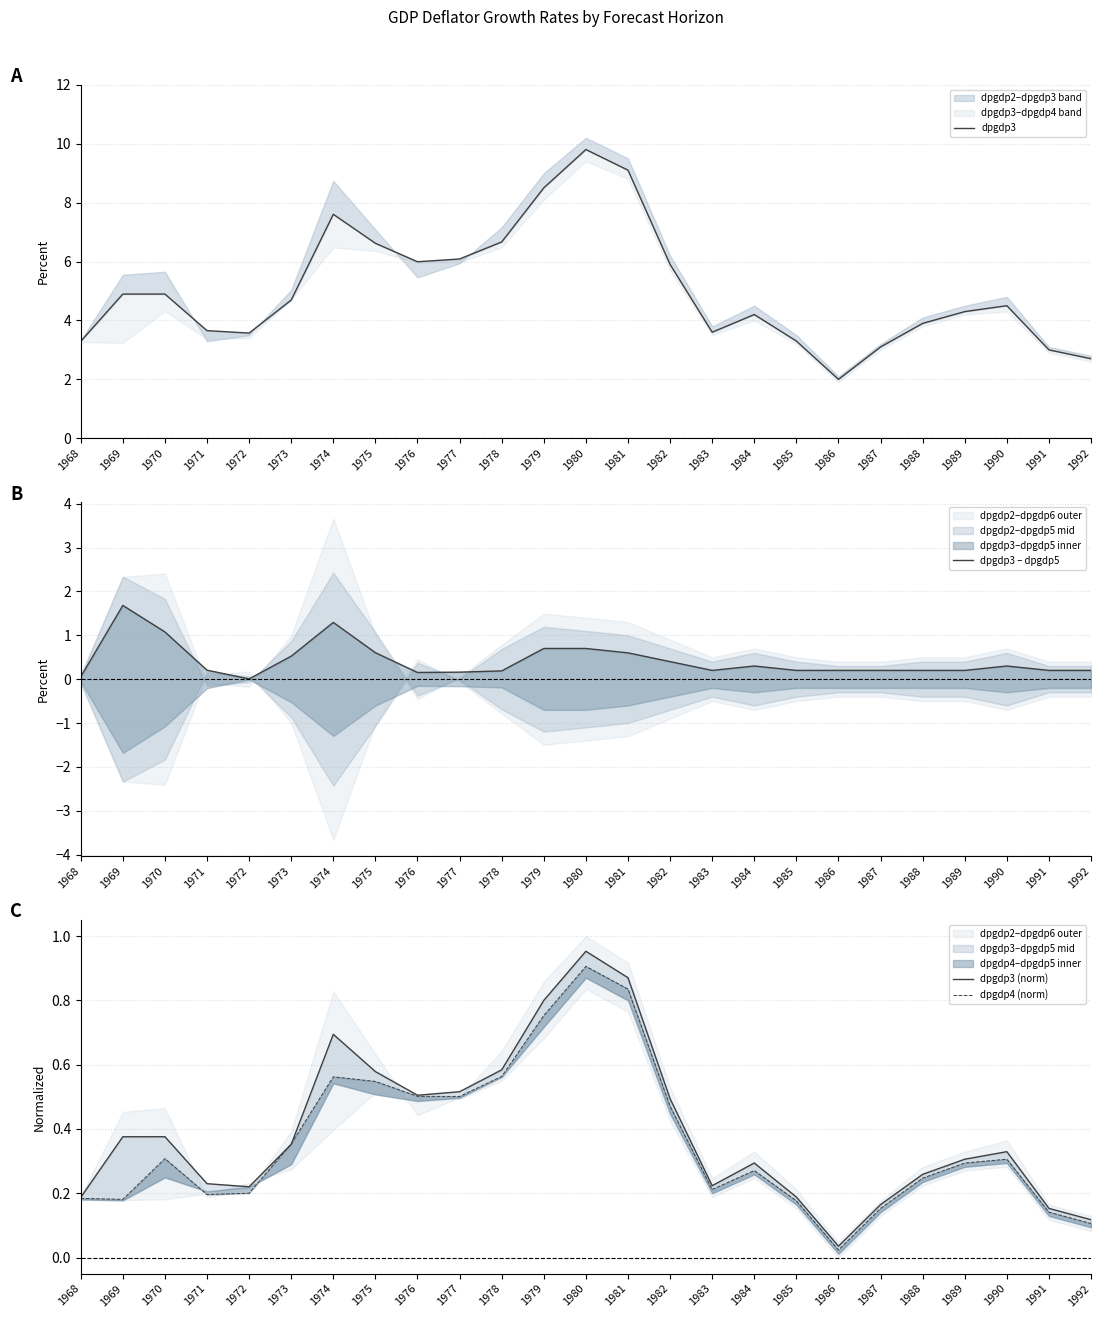

Reading left to right, transcribe all the data shown in this chart.

dpgdp3: 3.3	4.9	4.9	3.7	3.6	4.7	7.6	6.6	6.0	6.1	6.7	8.5	9.8	9.1	5.9	3.6	4.2	3.3	2.0	3.1	3.9	4.3	4.5	3.0	2.7
dpgdp3 – dpgdp5: 0.1	1.7	1.1	0.2	0.0	0.5	1.3	0.6	0.2	0.2	0.2	0.7	0.7	0.6	0.4	0.2	0.3	0.2	0.2	0.2	0.2	0.2	0.3	0.2	0.2
dpgdp3 (norm): 0.2	0.4	0.4	0.2	0.2	0.4	0.7	0.6	0.5	0.5	0.6	0.8	1.0	0.9	0.5	0.2	0.3	0.2	0.0	0.2	0.3	0.3	0.3	0.2	0.1
dpgdp4 (norm): 0.2	0.2	0.3	0.2	0.2	0.4	0.6	0.5	0.5	0.5	0.6	0.8	0.9	0.8	0.5	0.2	0.3	0.2	0.0	0.2	0.2	0.3	0.3	0.1	0.1